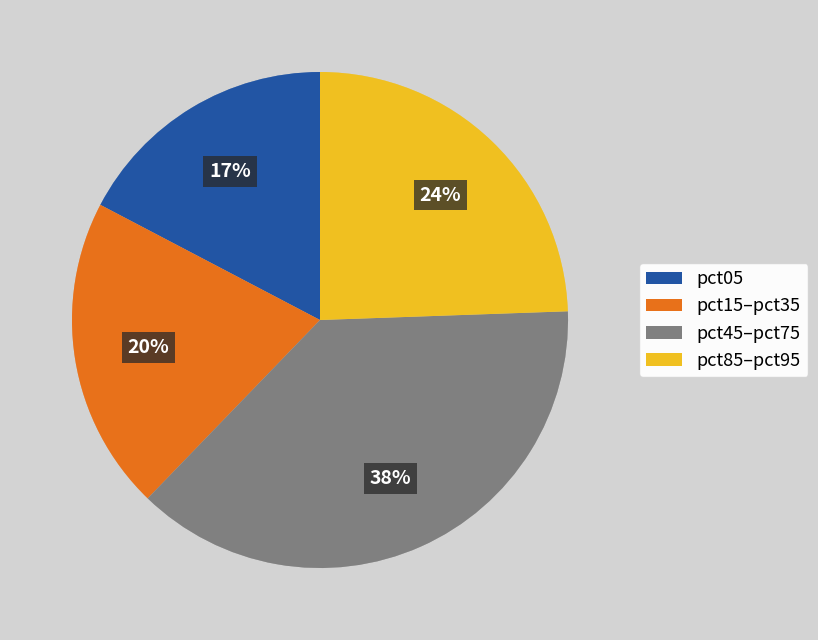

Is there a majority slice in this chart?

No